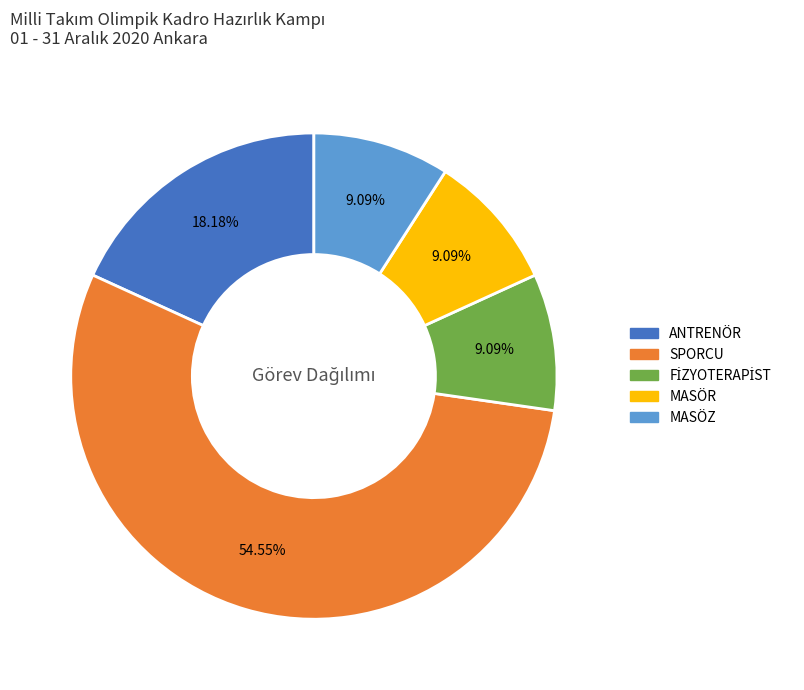

Which has a higher value, MASÖR or SPORCU?

SPORCU